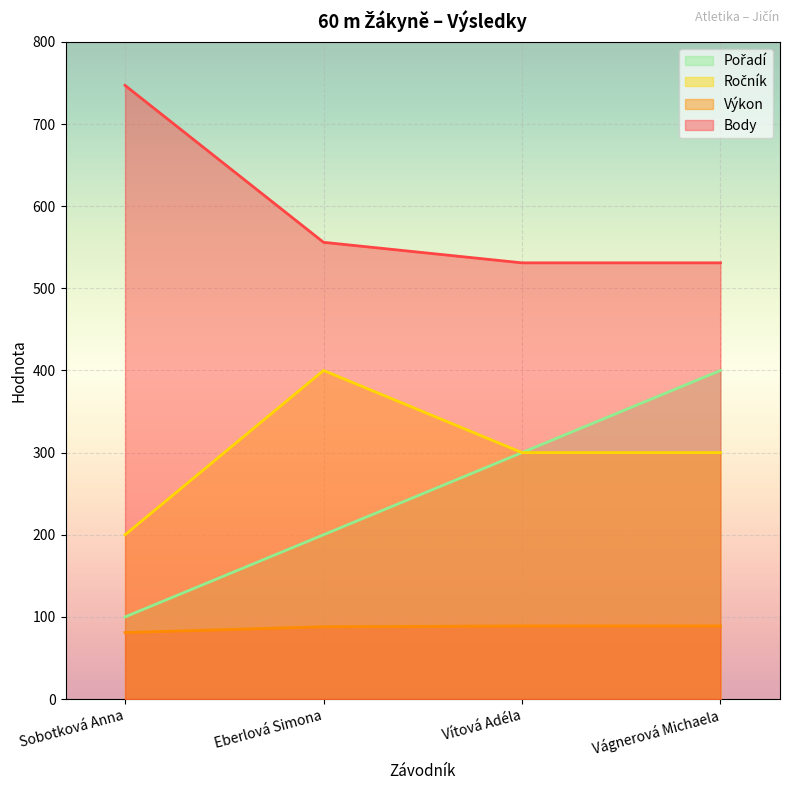

What is the value of the Výkon point at the 4th from the left?

89